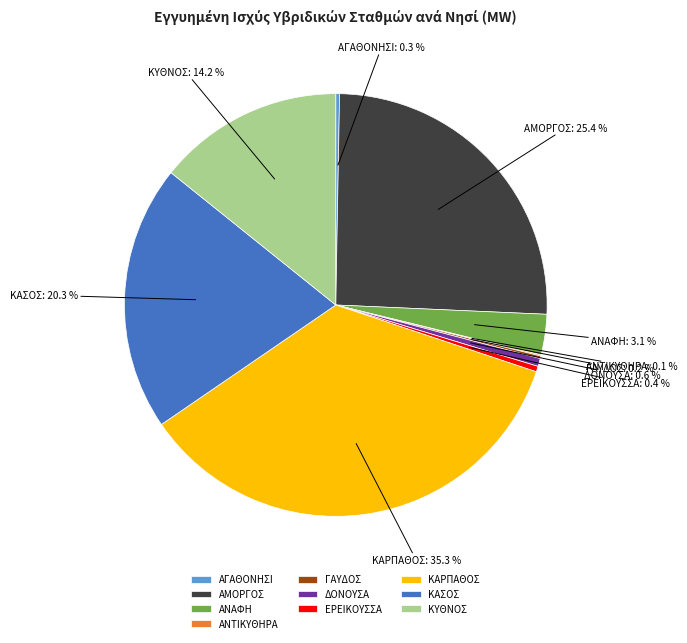

Which slice is the largest?

ΚΑΡΠΑΘΟΣ